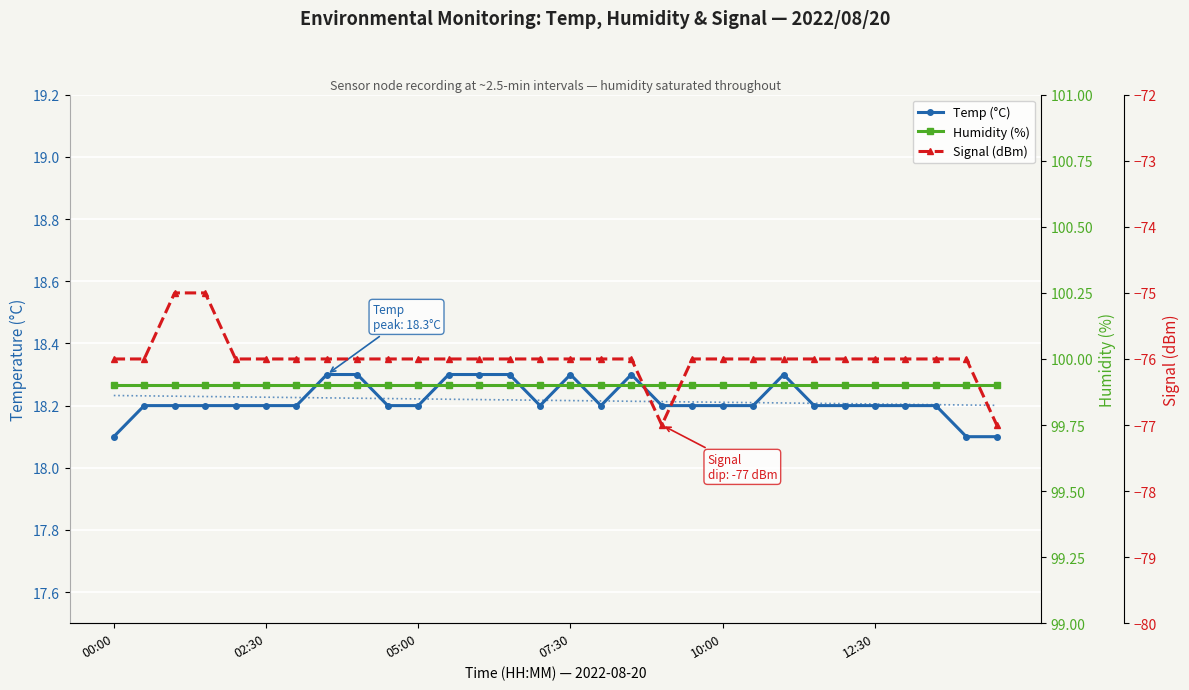

What are all the series names shown in the legend?

Temp (°C), Humidity (%), Signal (dBm)